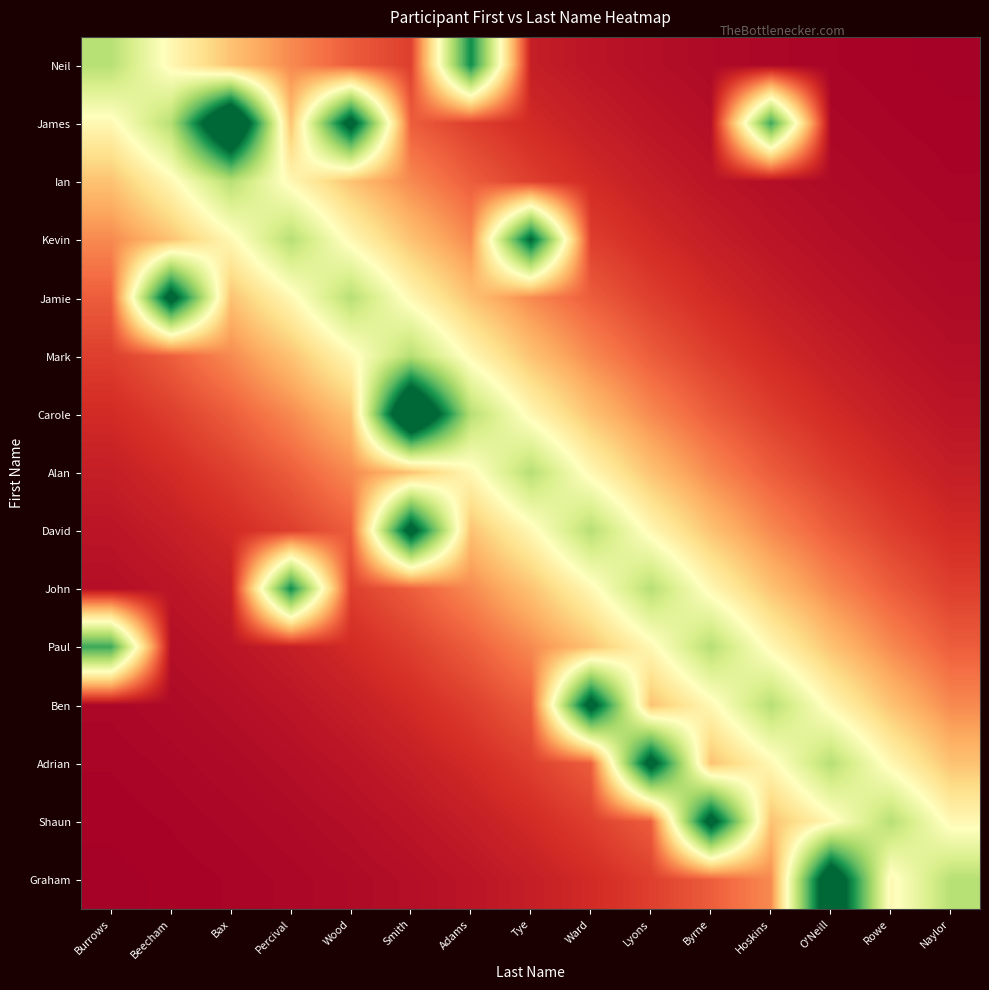

At how many categories does at least one series exceed 1?

13